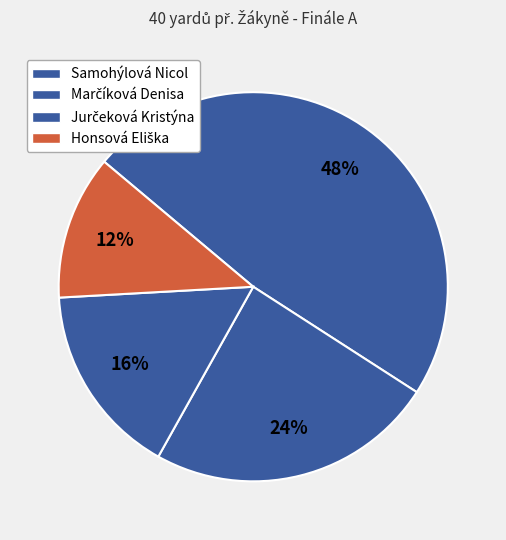

The Jurčeková Kristýna slice represents 18% of the pie. True or false?

False